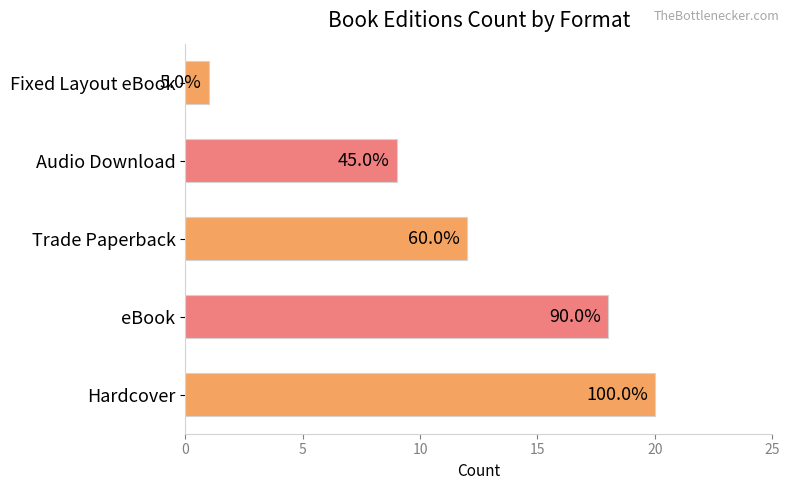

How many bars are there in total?

5